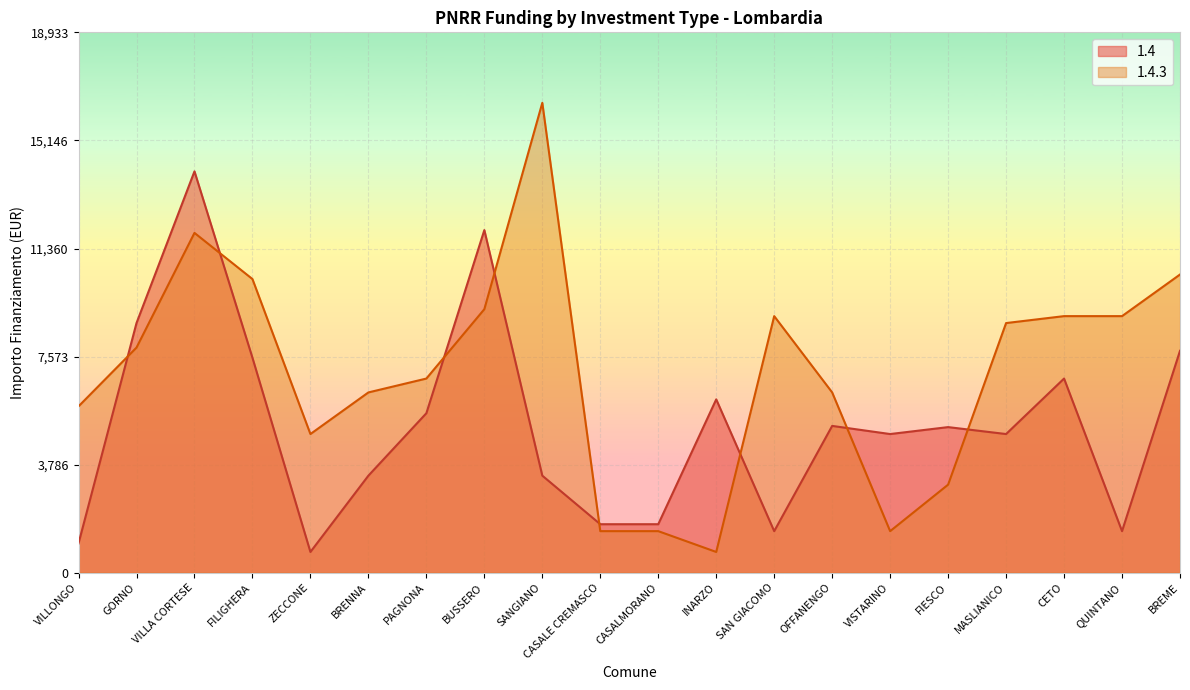

Which series has the largest total across all categories?

1.4.3